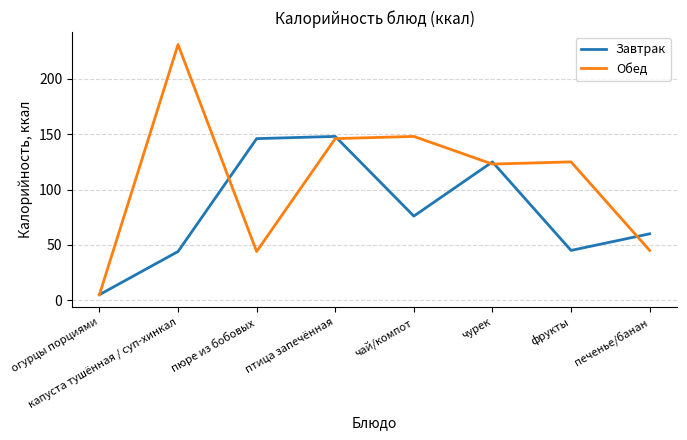

Where is Обед nearest to the value 118?

чурек